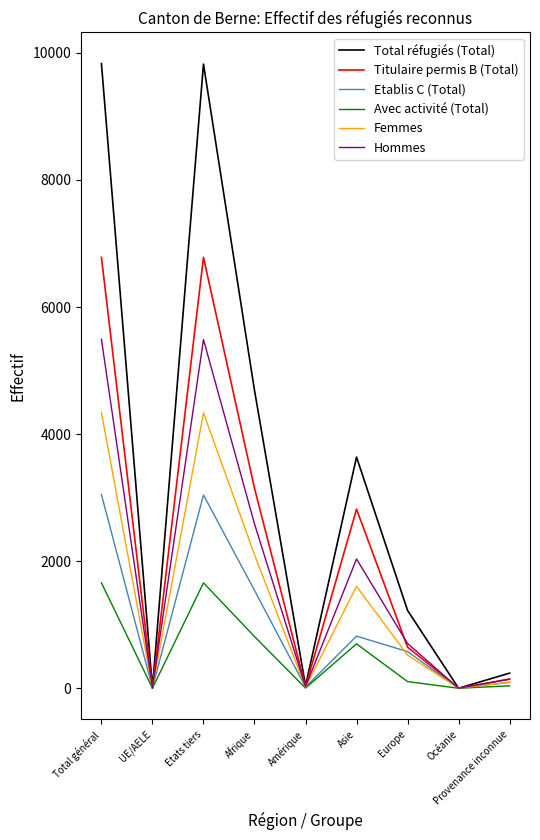

What is the highest value of the Titulaire permis B (Total) series?

6782